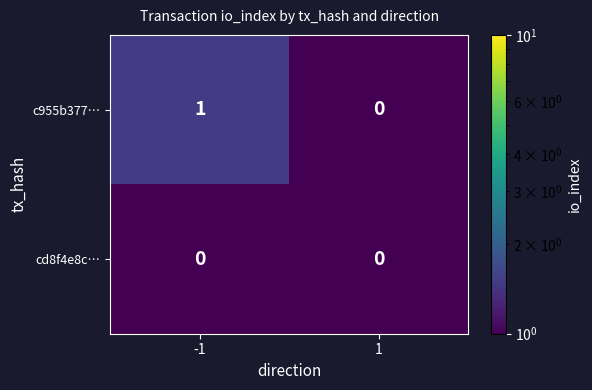

At which category does the chart reach its peak across all series?

-1